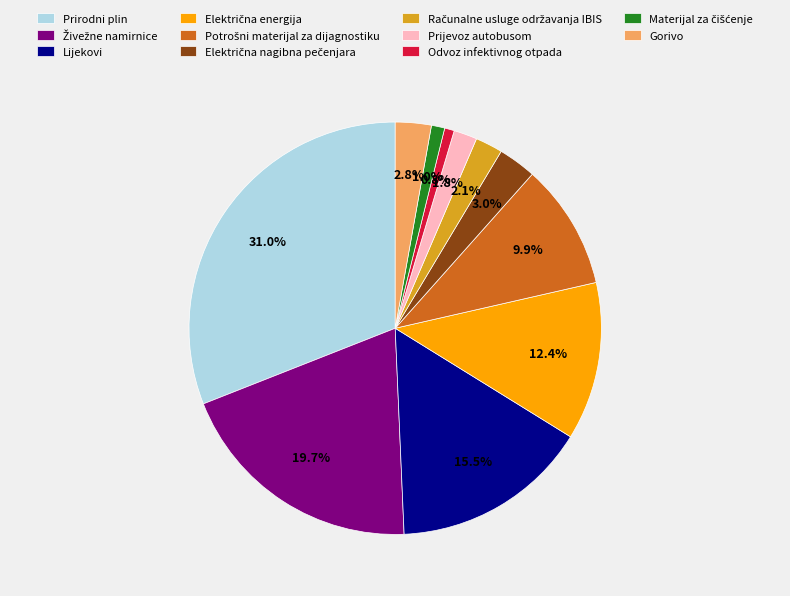

Do Gorivo and Prirodni plin together represent more than half of the pie?

No